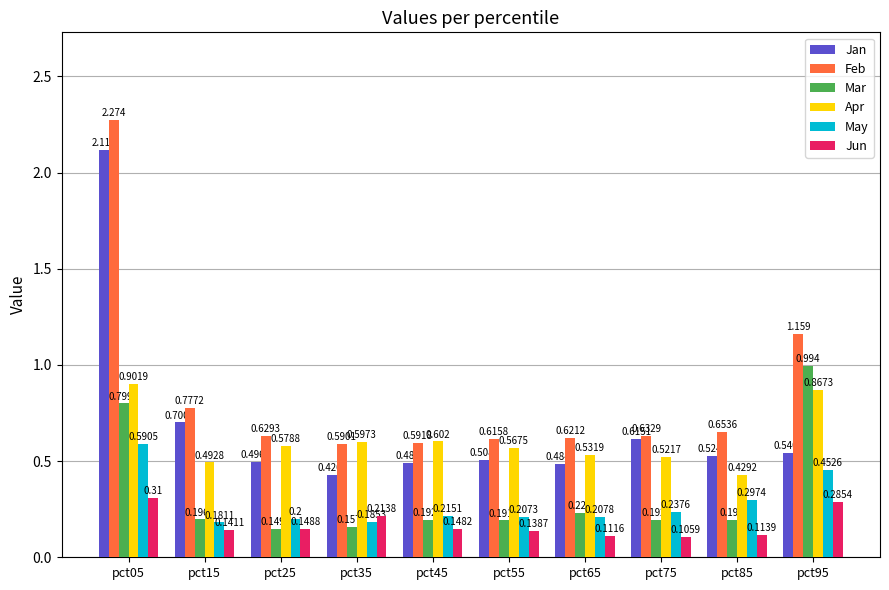

At pct95, list the series in order from smallest to largest.

Jun, May, Jan, Apr, Mar, Feb